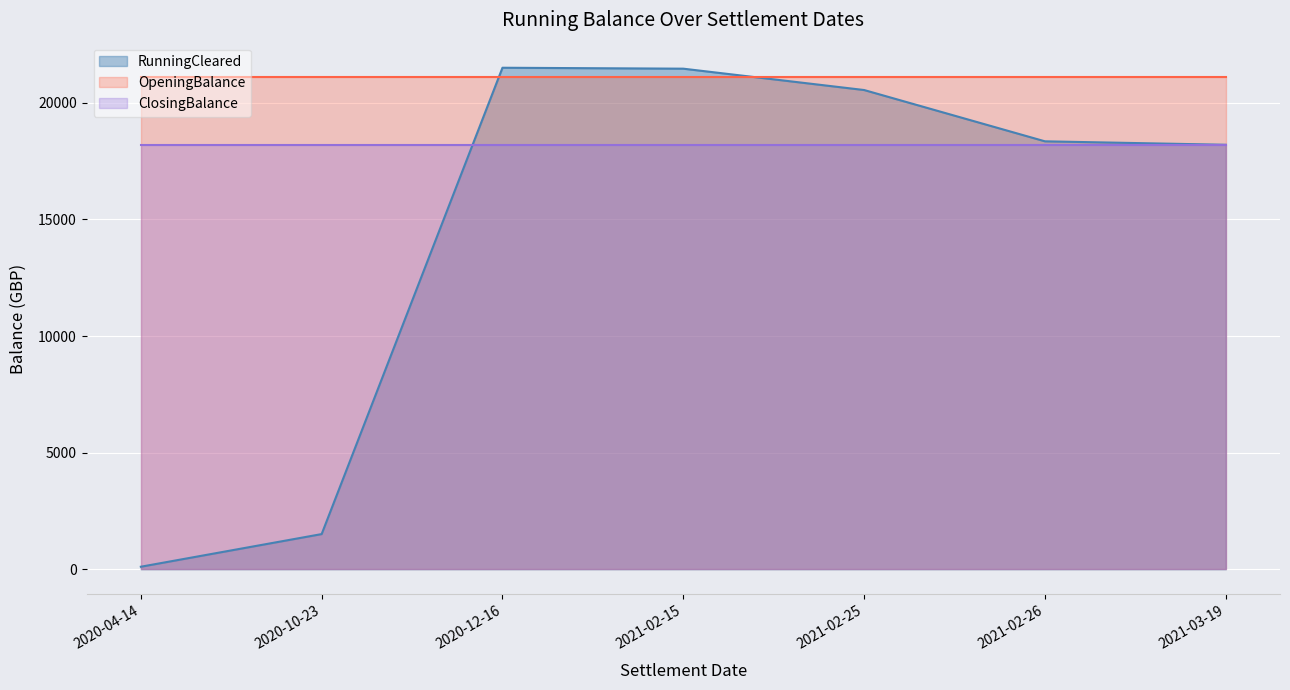

Between 2020-12-16 and 2021-02-15, which series saw the biggest shift?

RunningCleared